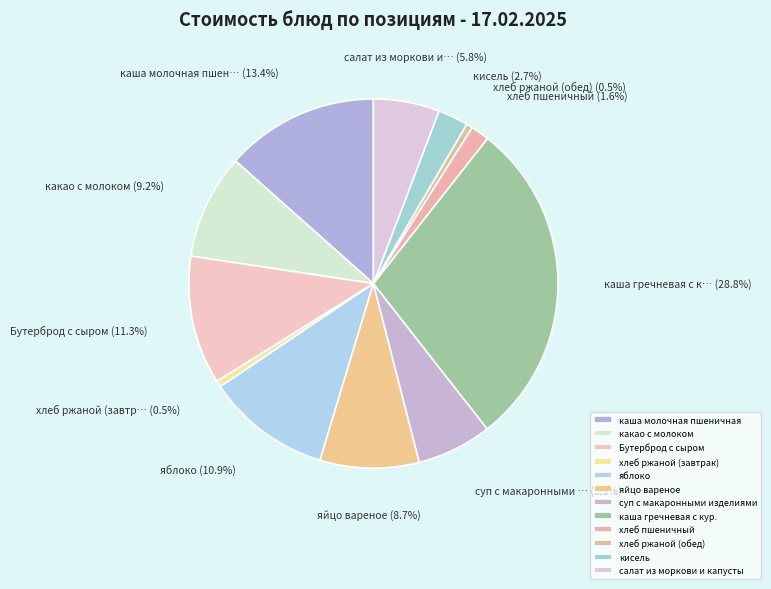

Count the number of slices in the pie.

12